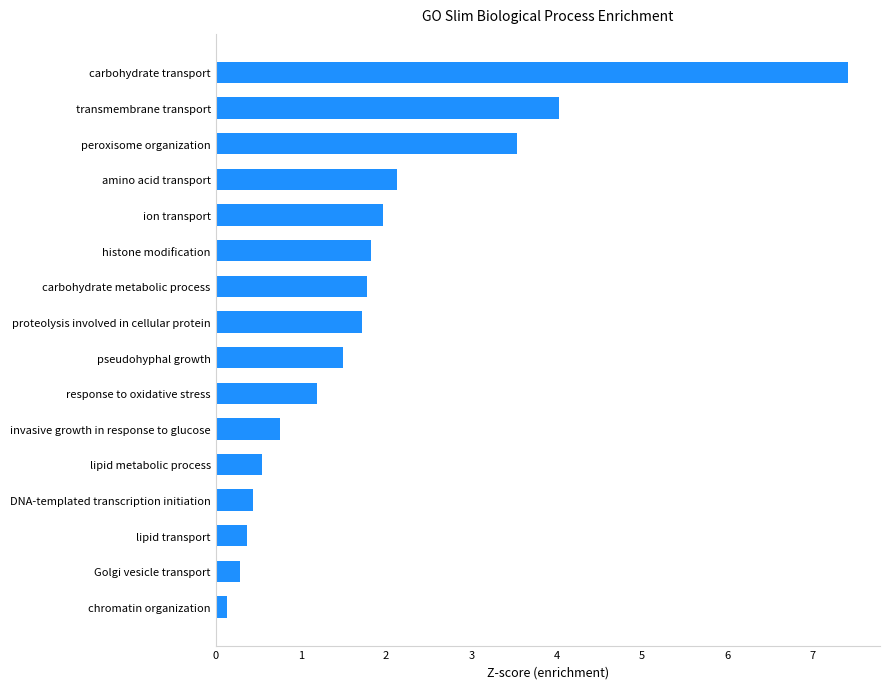

What is the difference between the maximum and minimum values?

7.3